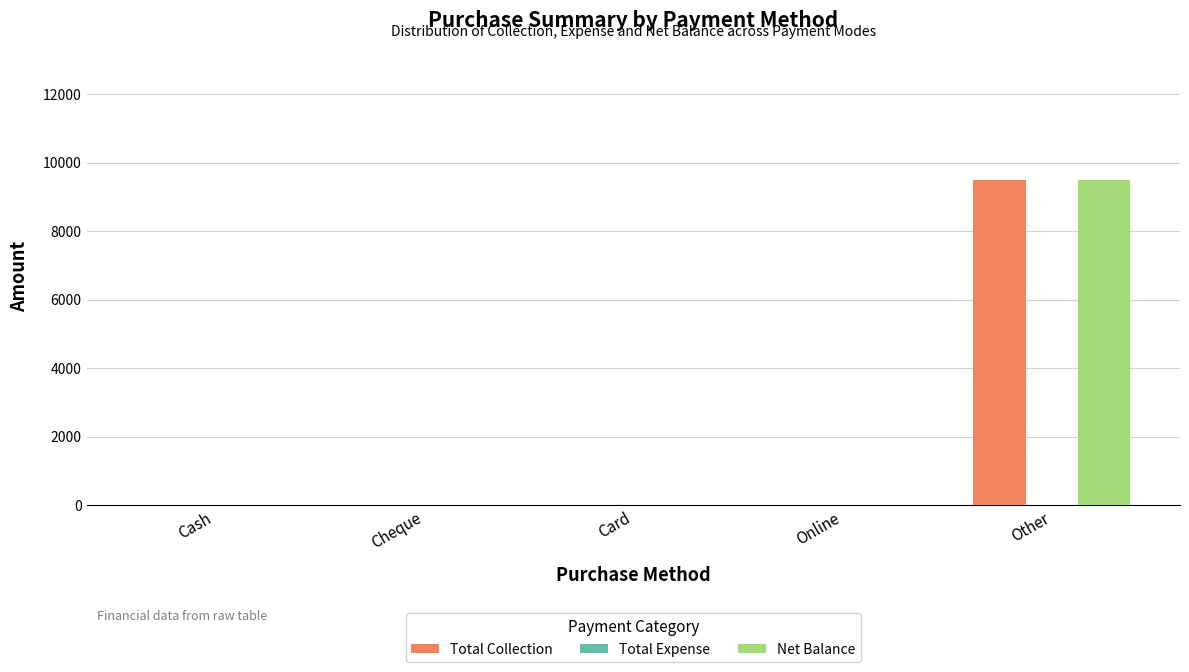

What is the total value across all series at Other?

19000